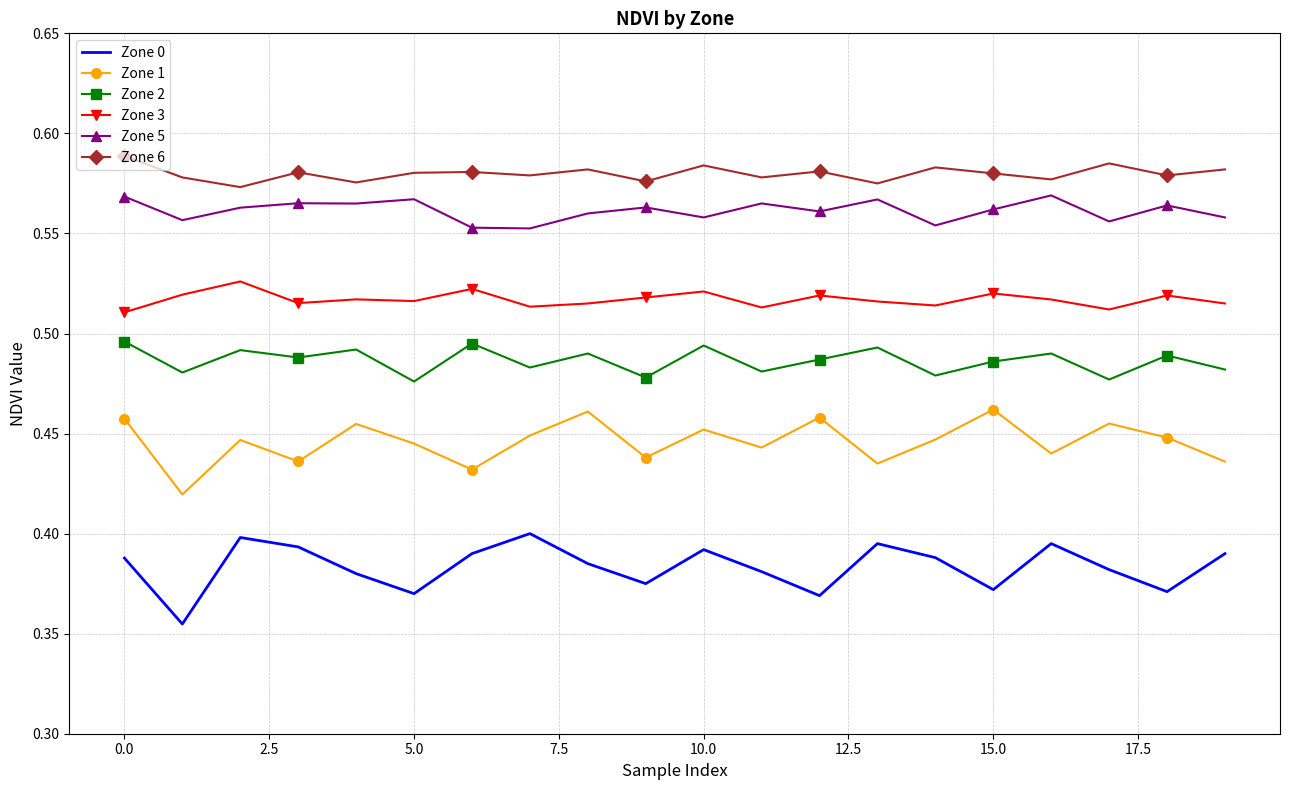

True or false: Zone 2 and Zone 3 cross at least once.

False